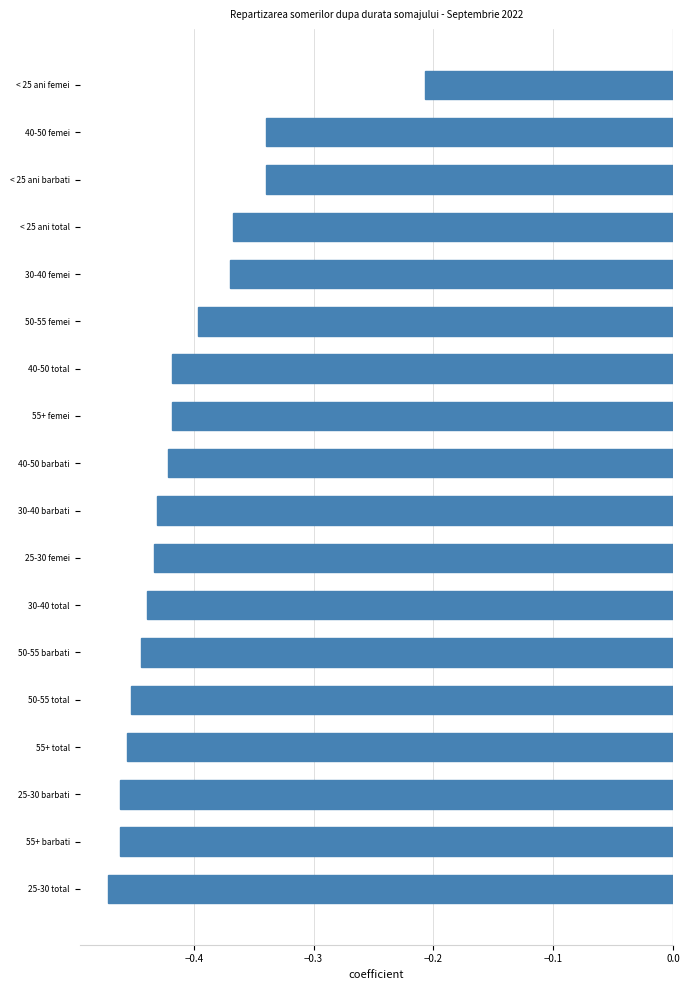

What is the sum of the values at 40-50 total and 30-40 total?

-0.9